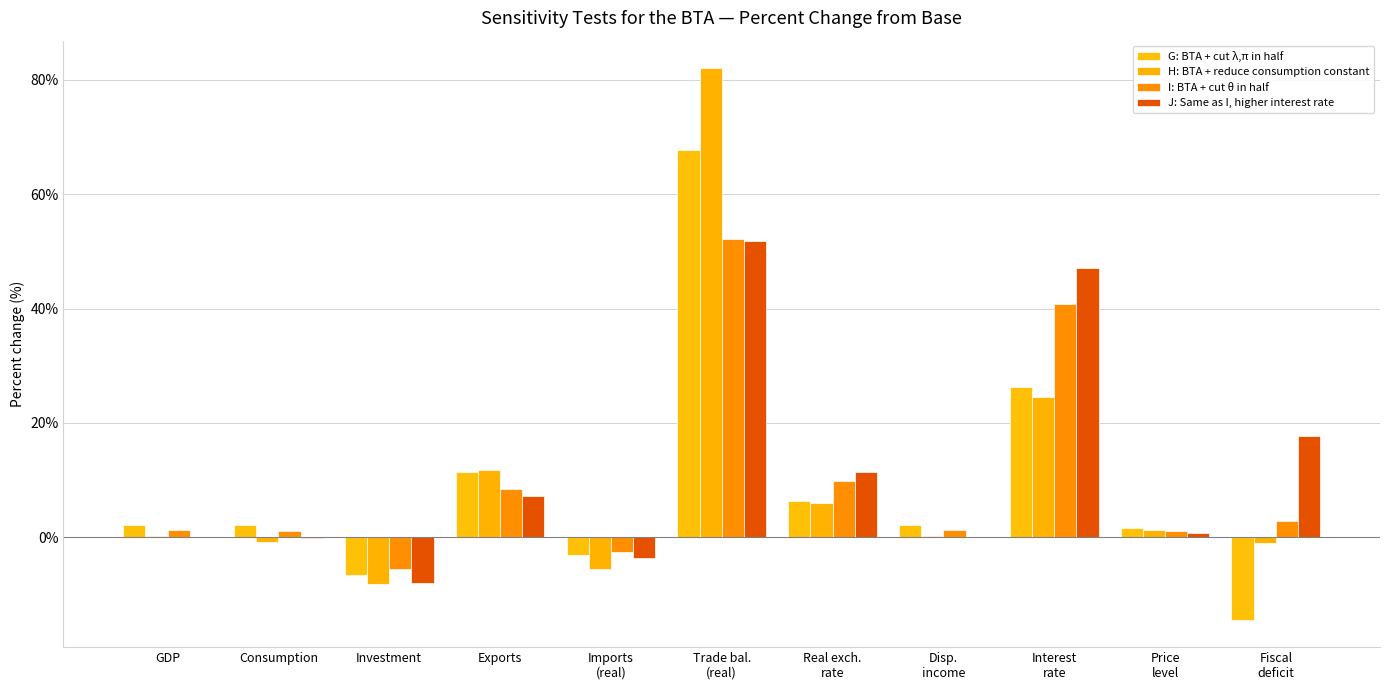

True or false: H: BTA + reduce consumption constant has a value of 11.7 at Exports.

True